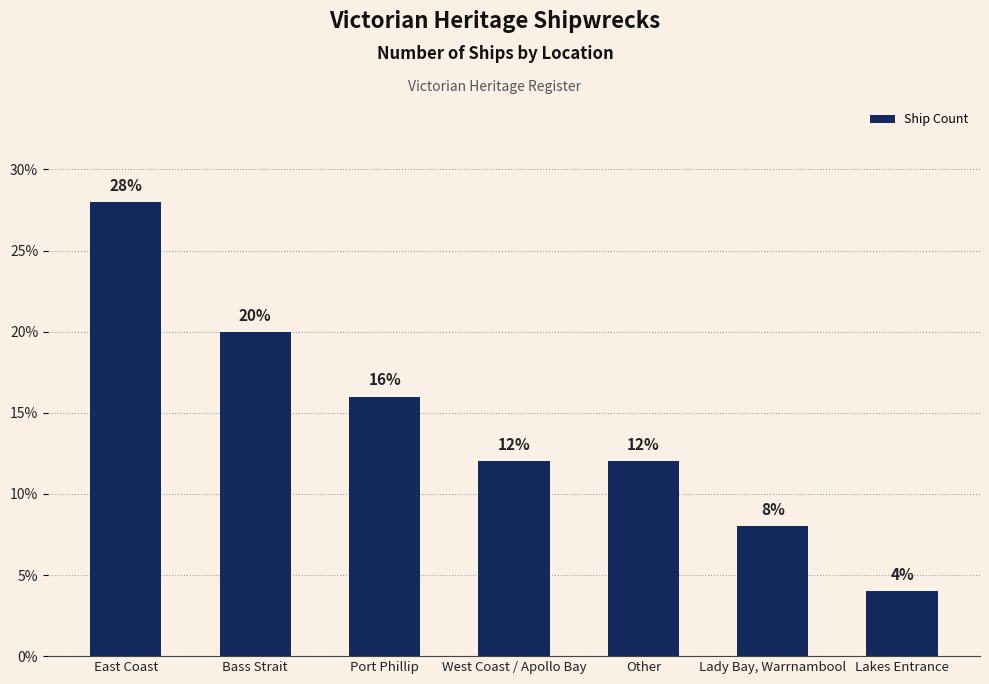

What is the ratio of the value at West Coast / Apollo Bay to the value at East Coast?

0.4